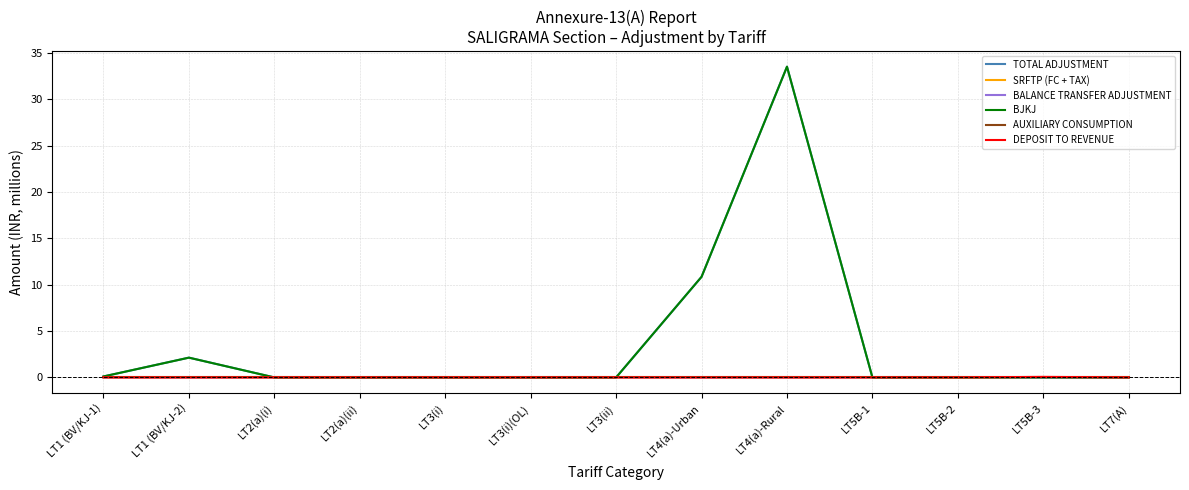

Where is BJKJ nearest to the value 16?

LT4(a)-Urban